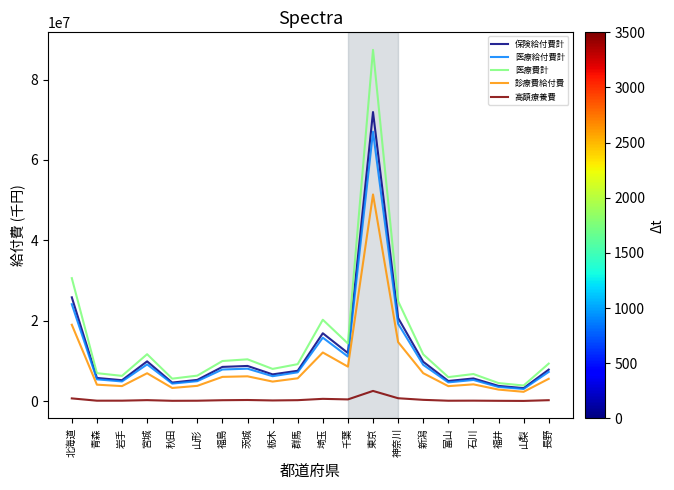

How many categories are shown in the chart?

20